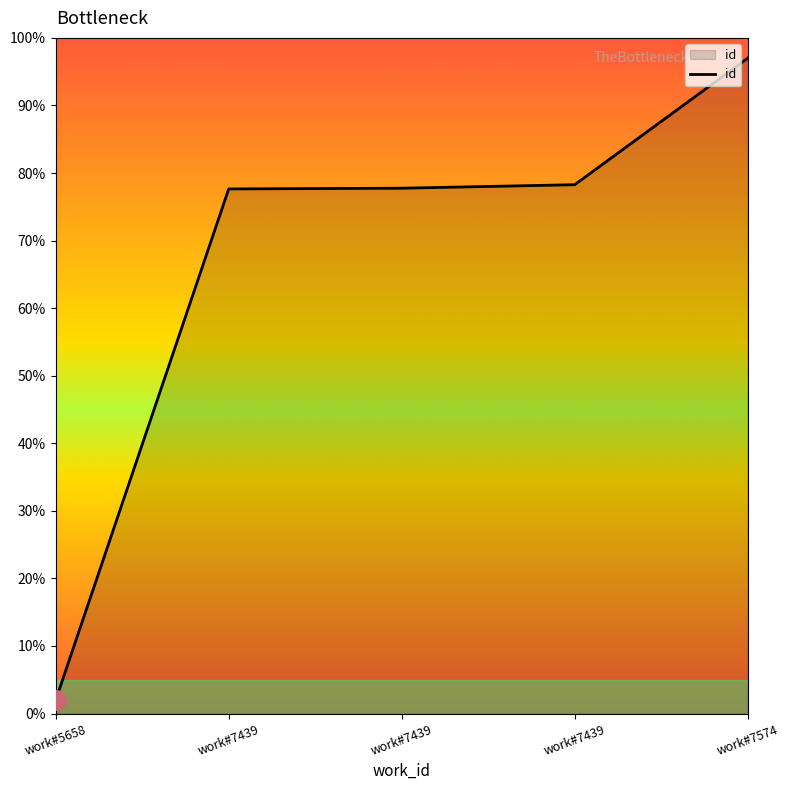

True or false: the data shows 77.8 at work#7439.

True